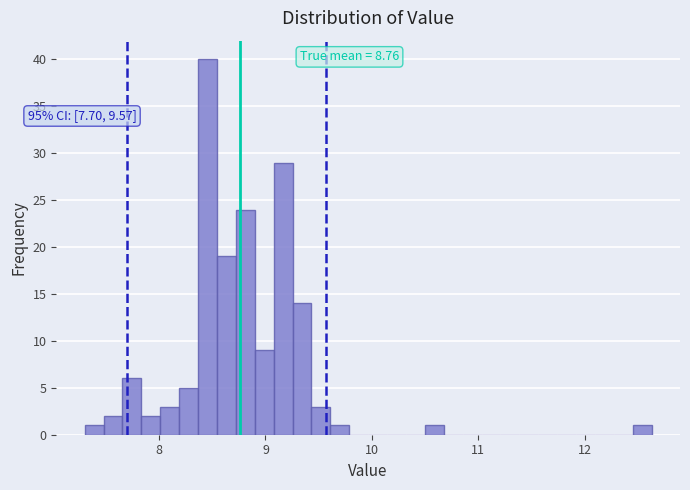

Around what value on the x-axis is the tallest bar? Give the approximate position of its centre, as read against the axis.

8.5